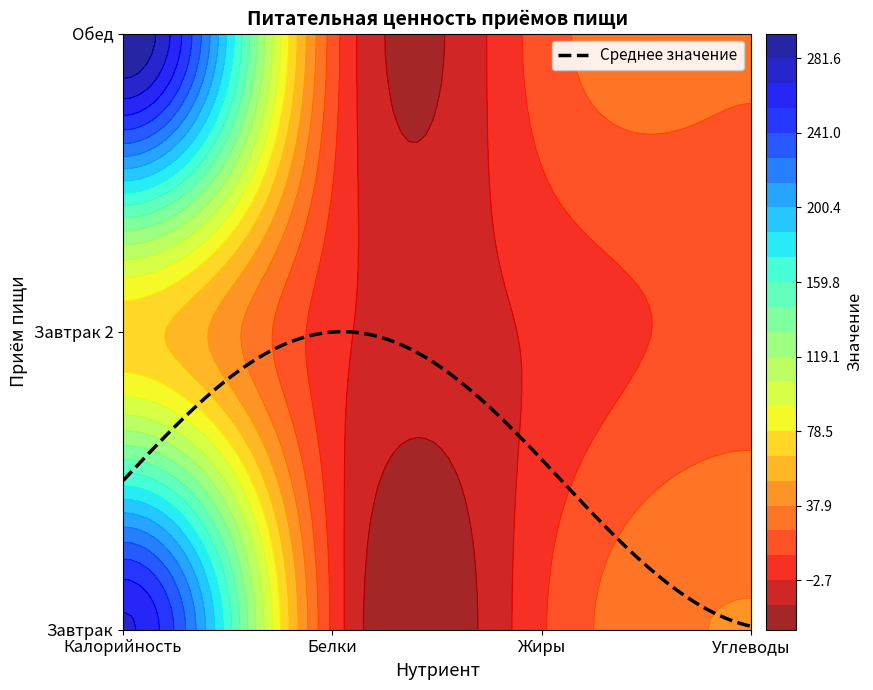

The value of Завтрак 2 at Жиры is 33.2. True or false?

False